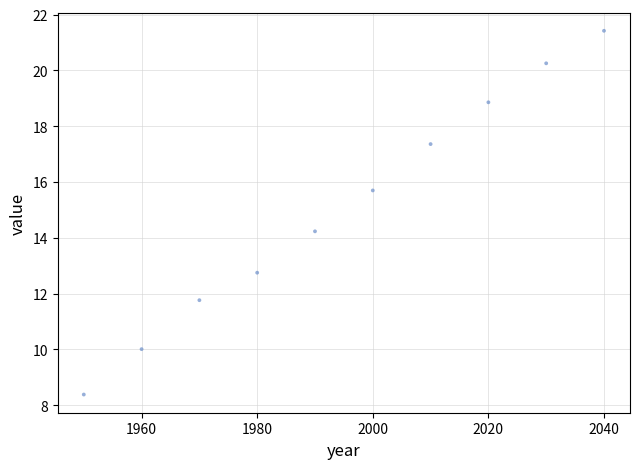

What is the range of Y values (max minus min)?

13.0